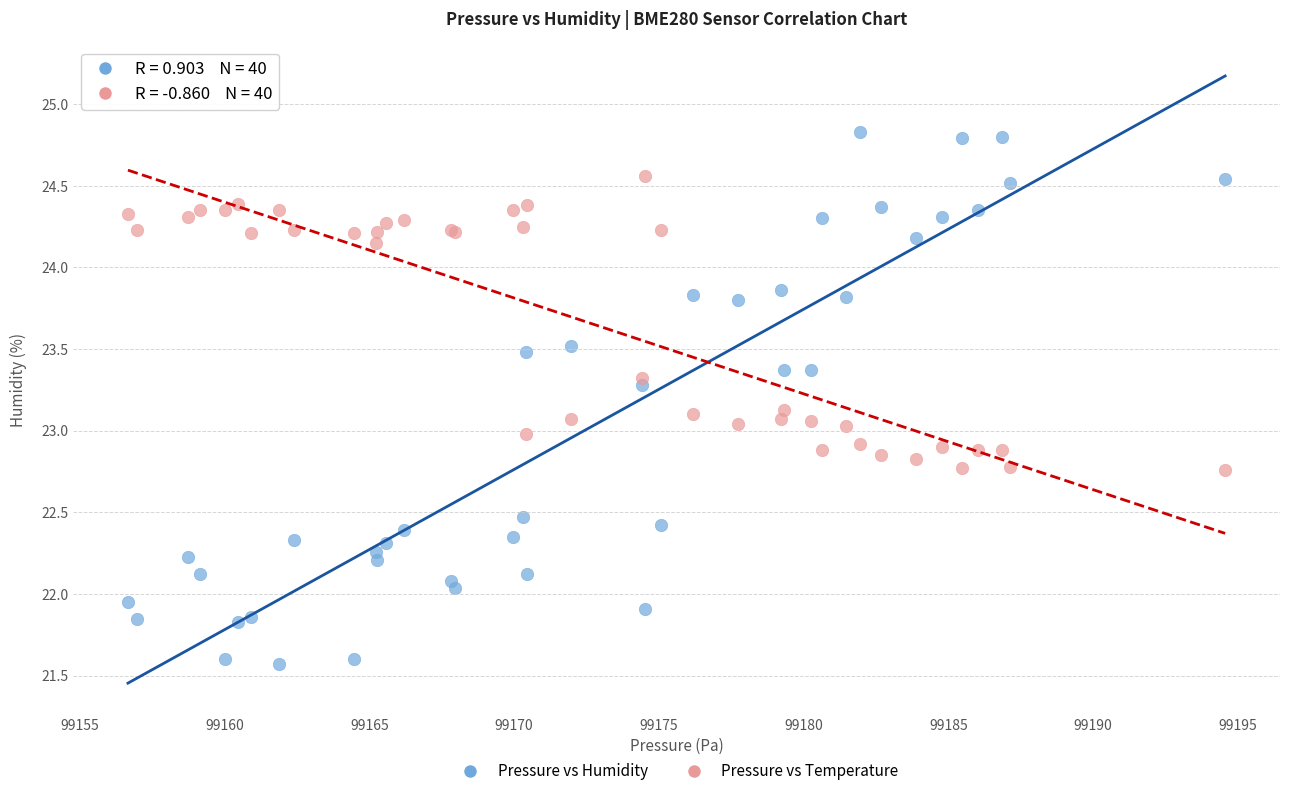

Which series has the largest Y range (max minus min)?

Pressure vs Humidity